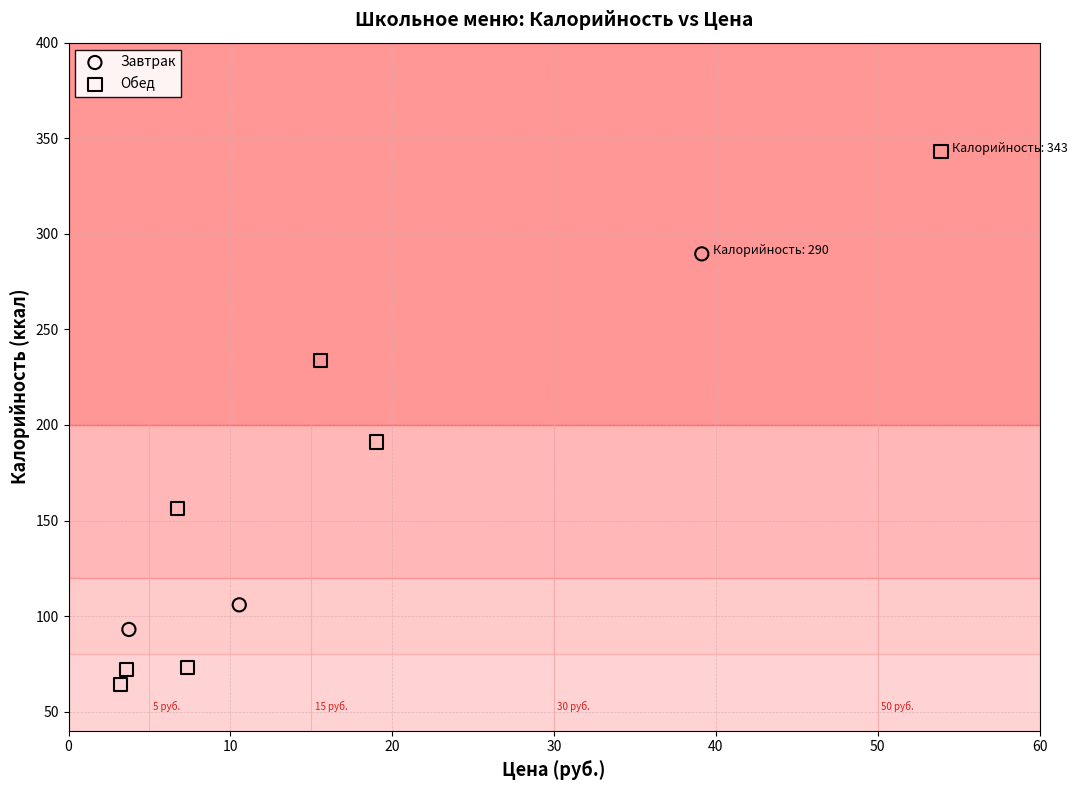

What are all the series names shown in the legend?

Завтрак, Обед